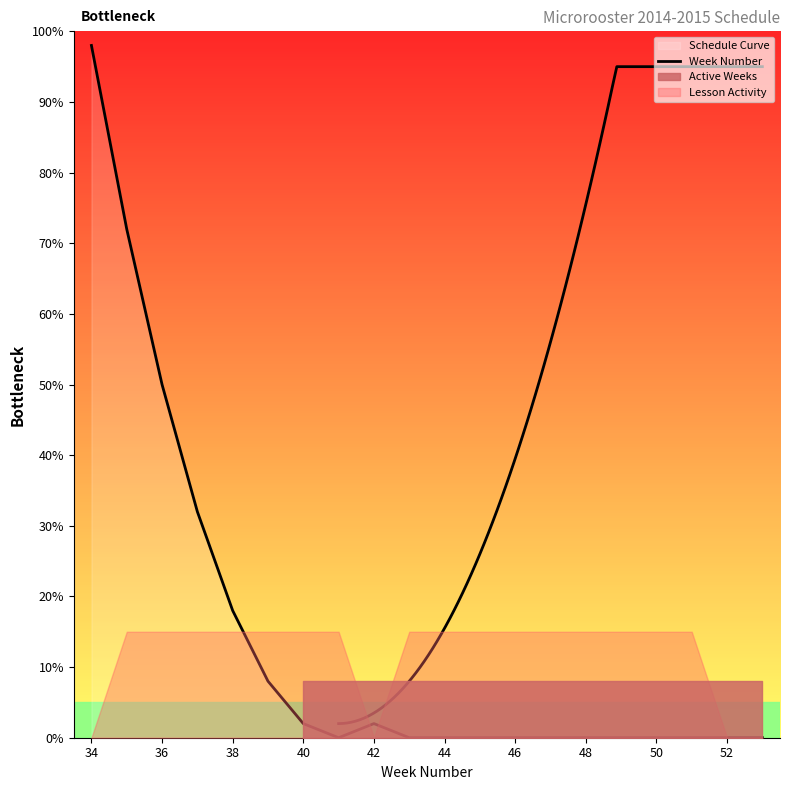

The chart shows a value of 112 at 36. True or false?

False